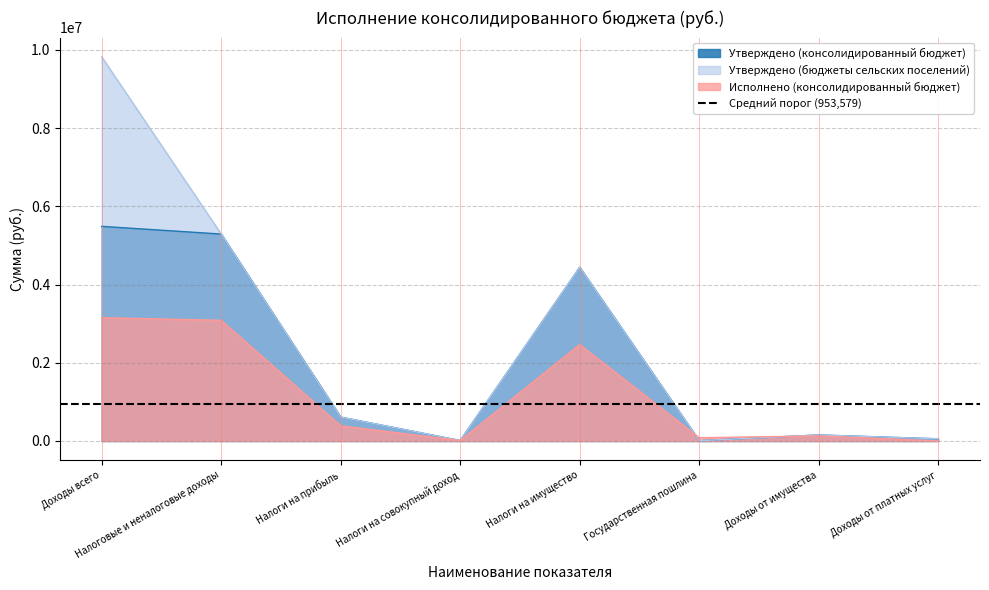

Read the Утверждено (бюджеты сельских поселений) value at Государственная пошлина.

7500.0